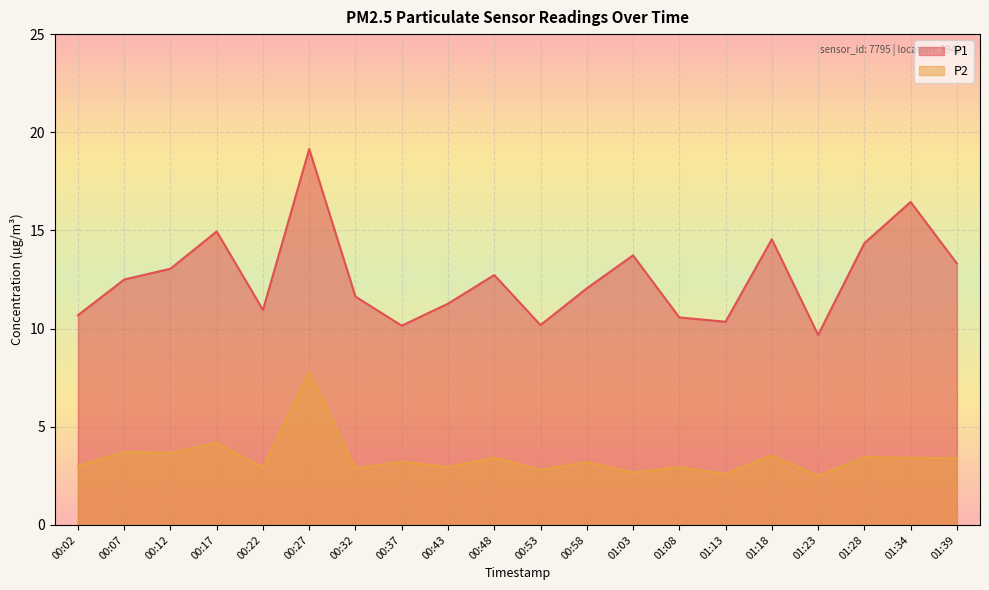

Where is the first local minimum for P2?

00:12